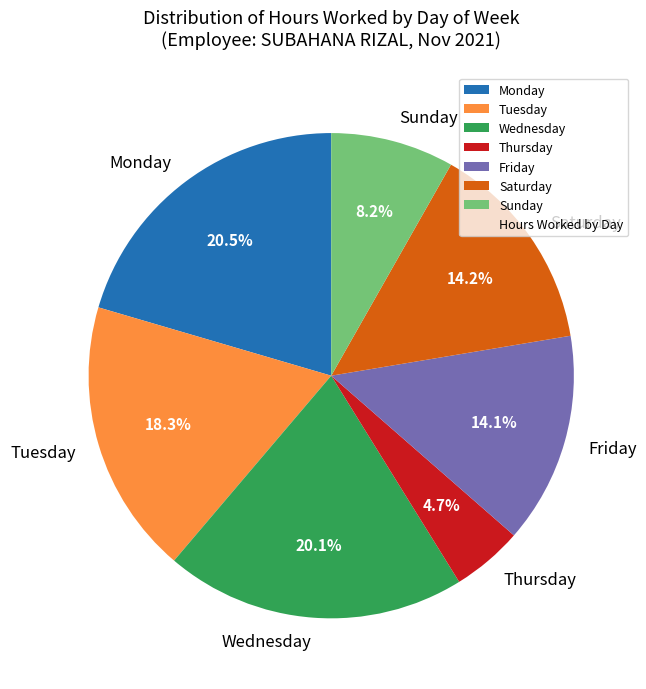

How much of the chart is everything except Monday?

79.5%